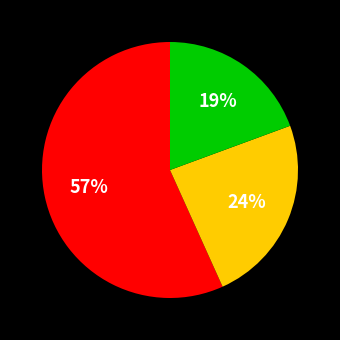

To the nearest percent, what is the average slice percentage?

33%